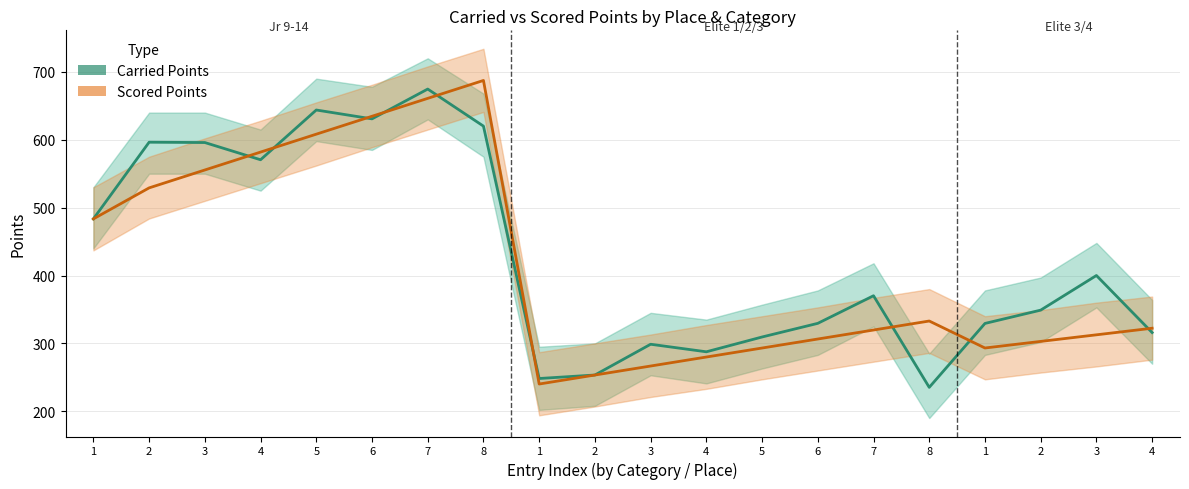

At which category is the sum across all series the highest?

7